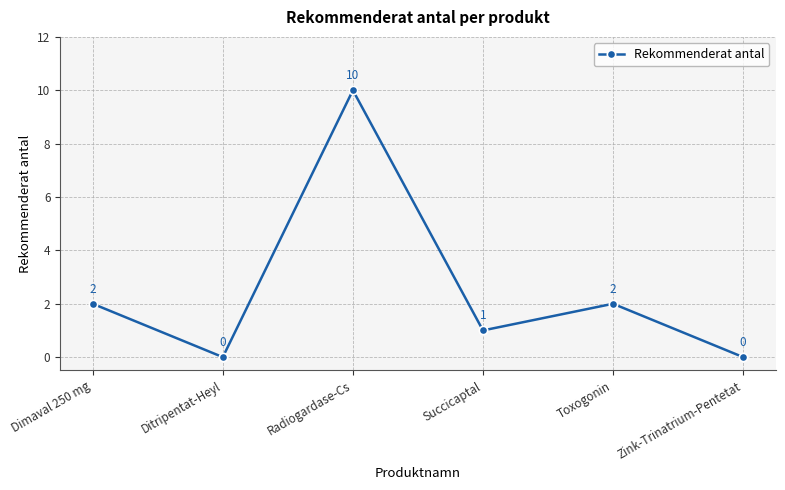

How many points are higher than both their immediate neighbors (excluding endpoints)?

2